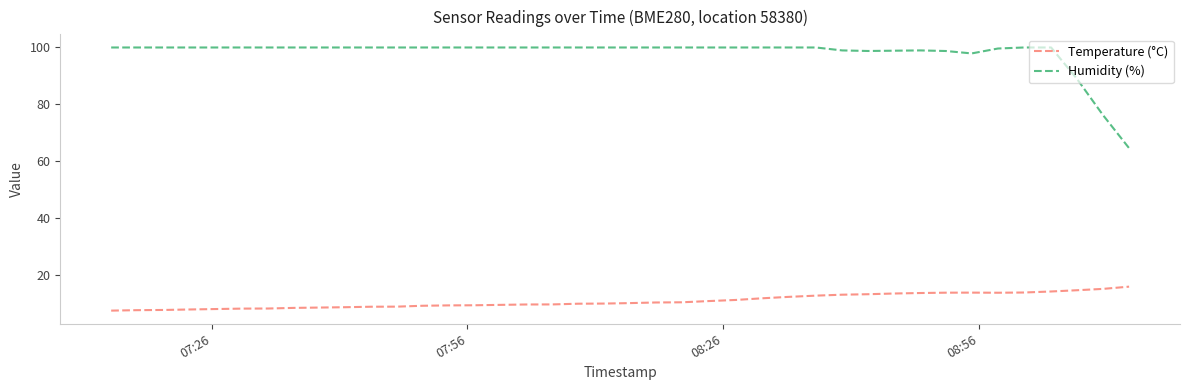

Rank the series by their average value, from highest to lowest.

Humidity (%), Temperature (°C)